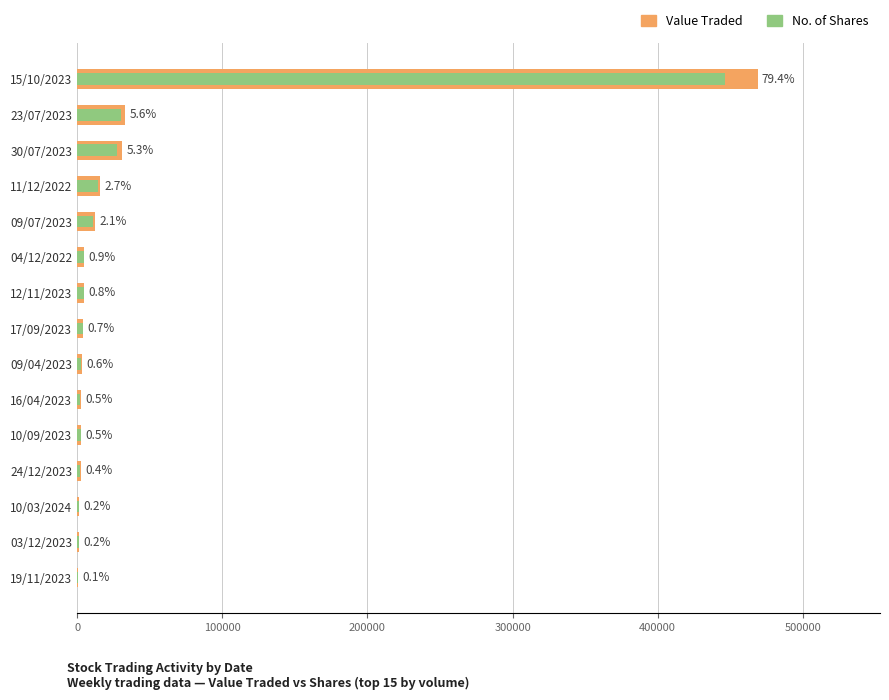

How many values in the Value Traded series are below 4262?

7